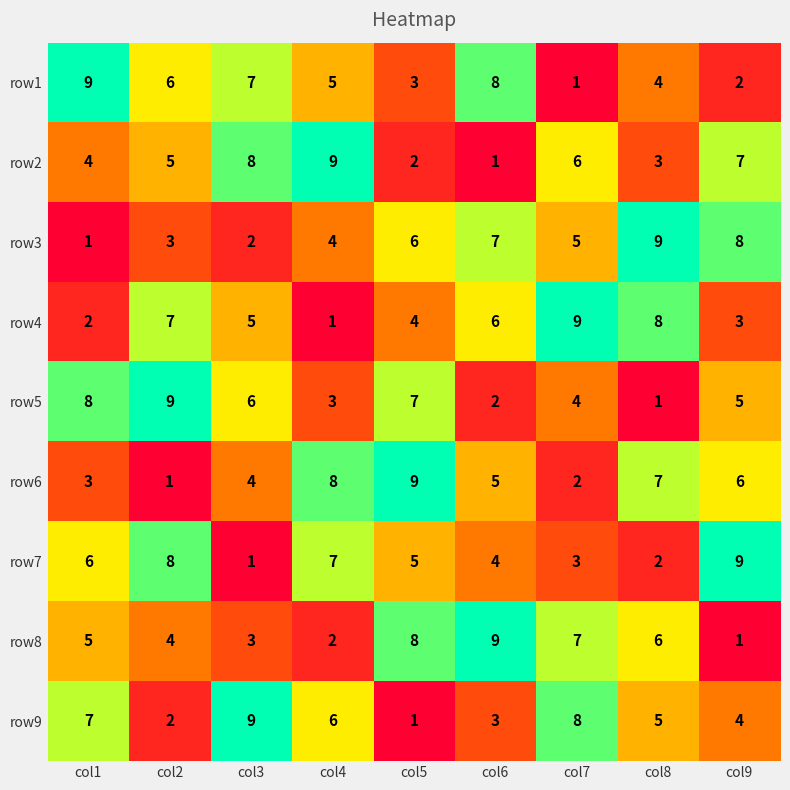

The row7 series shows 7 at col4. True or false?

True